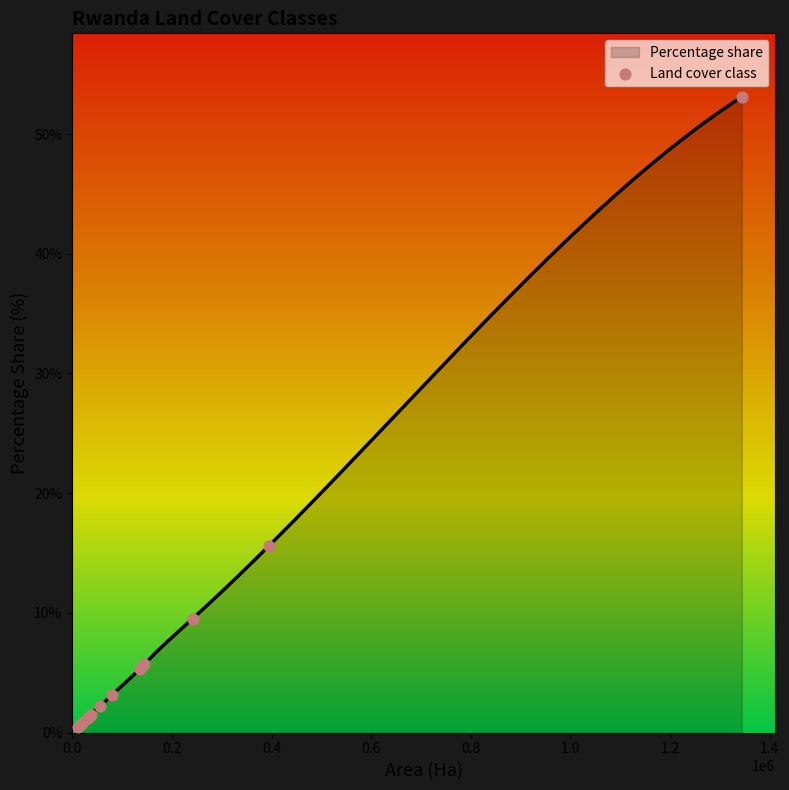

Between Non-rice agricultural wetland and Water bodies, which is larger?

Water bodies